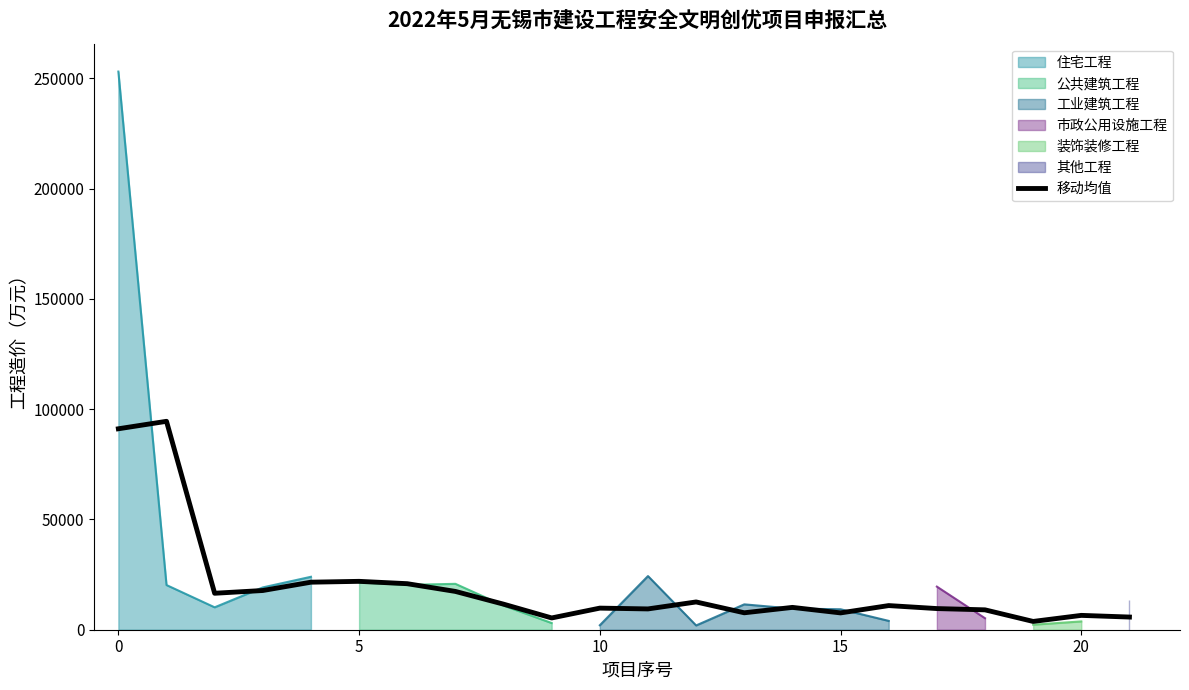

What is the value of the 7th point from the left?

20869.8